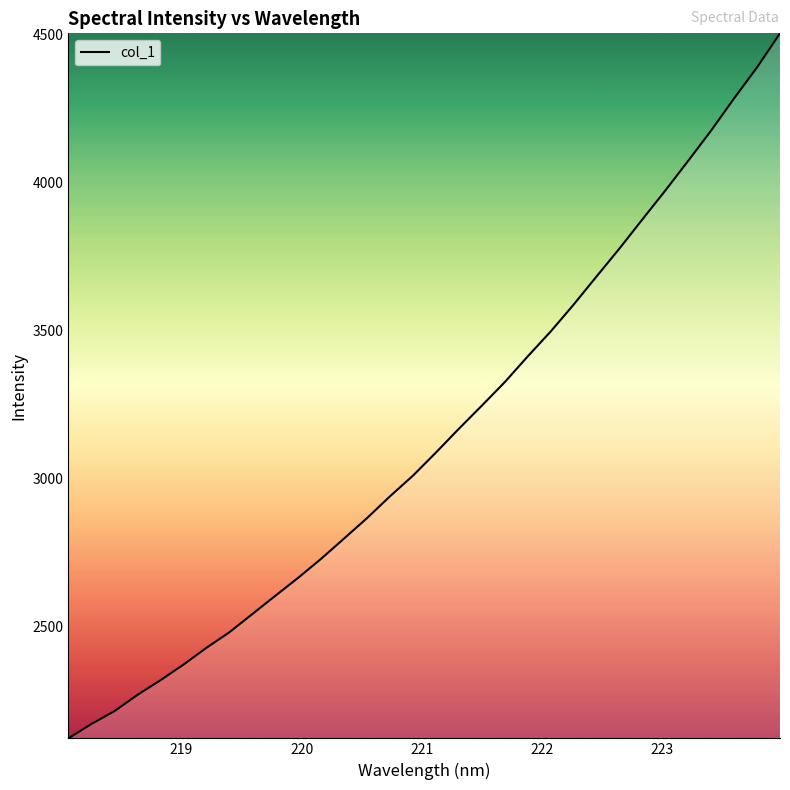

What is the greatest value displayed?

4505.4